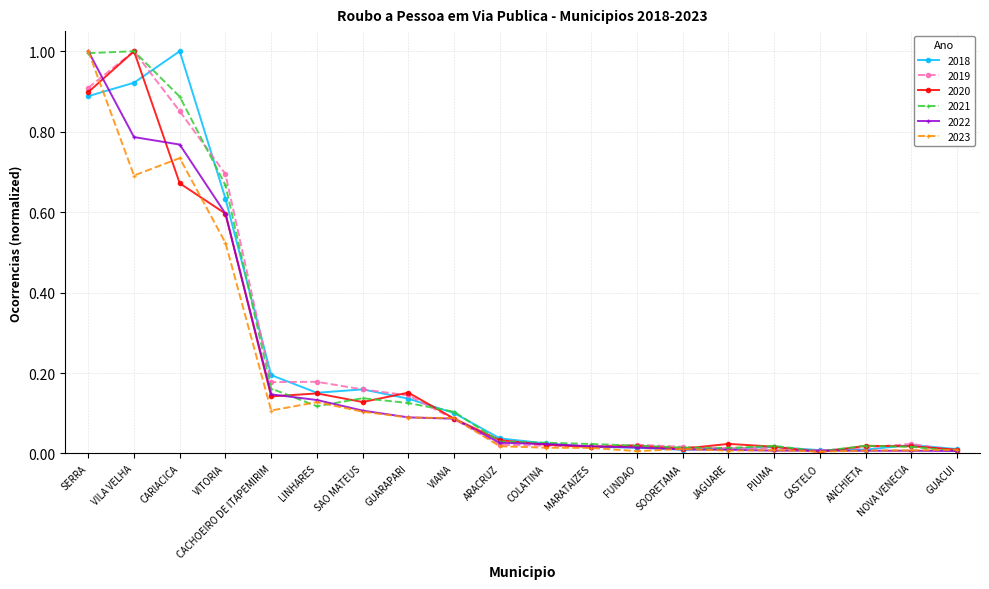

Is it true that 2021 equals 0.0 at PIUMA?

True